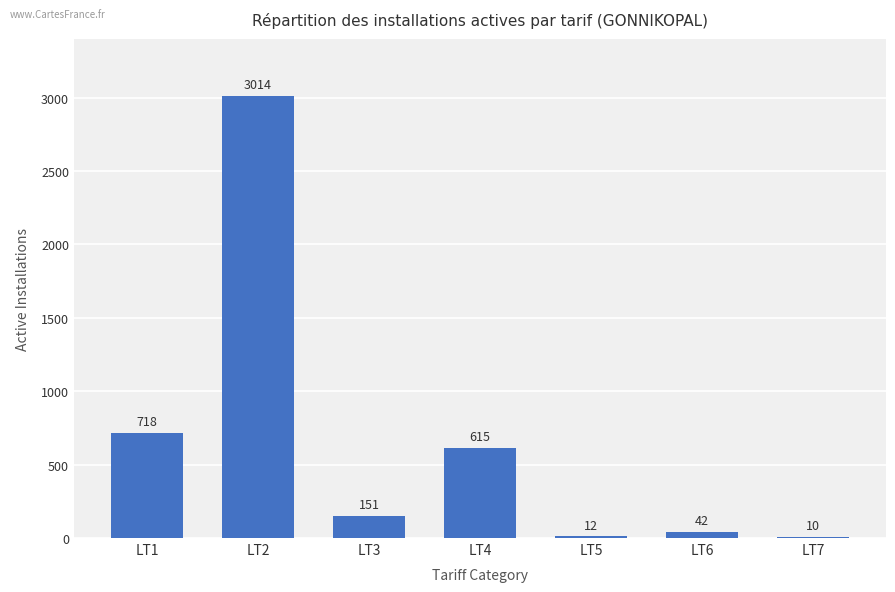

Approximately how many times larger is the value at LT3 compared to LT6?

3.6